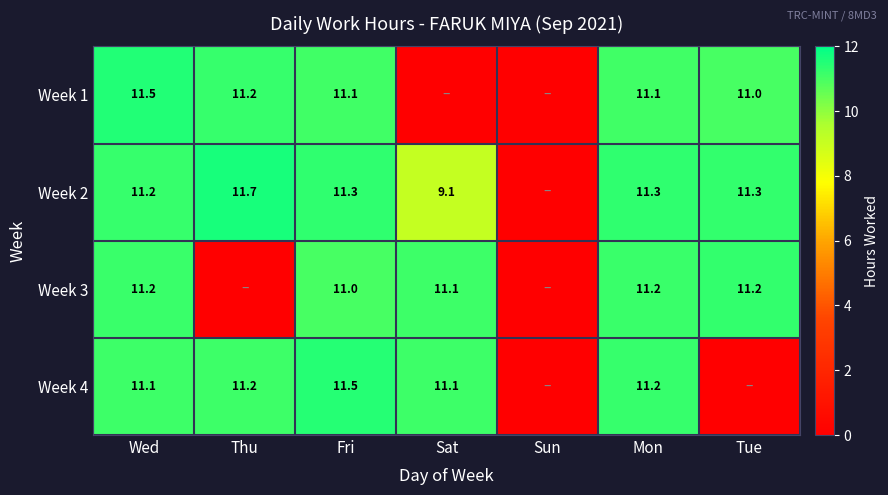

What is the total value across all series at Mon?

44.8